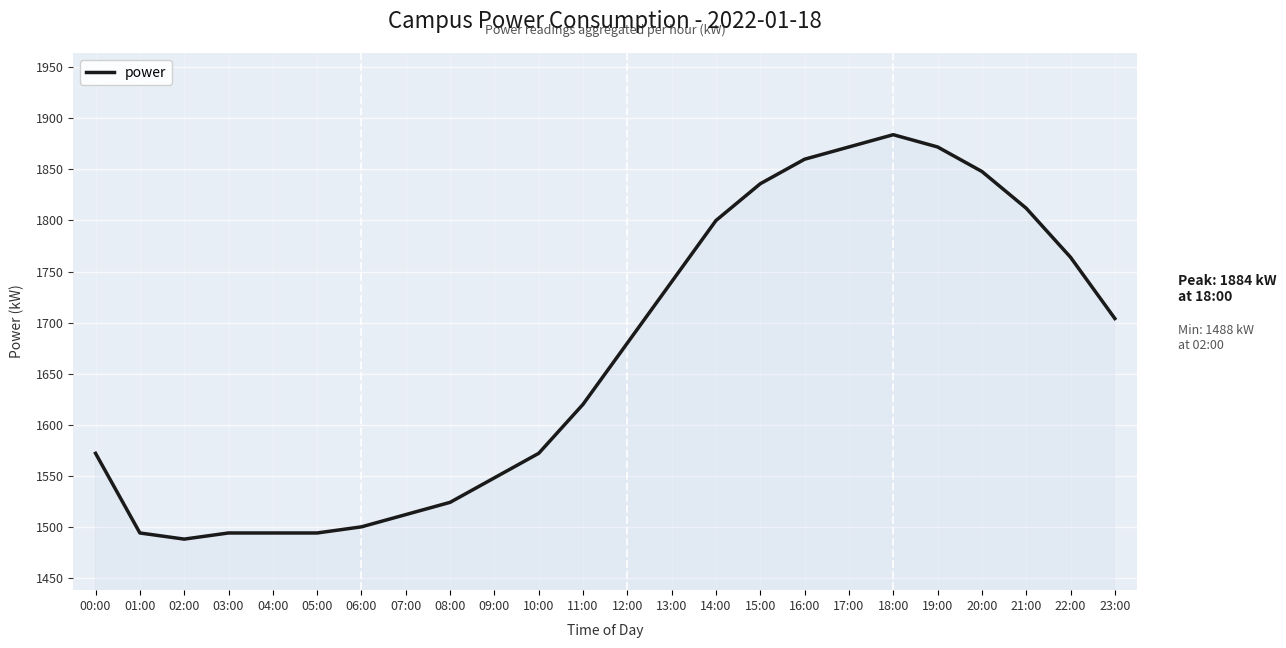

The value at 14:00 is 849. True or false?

False